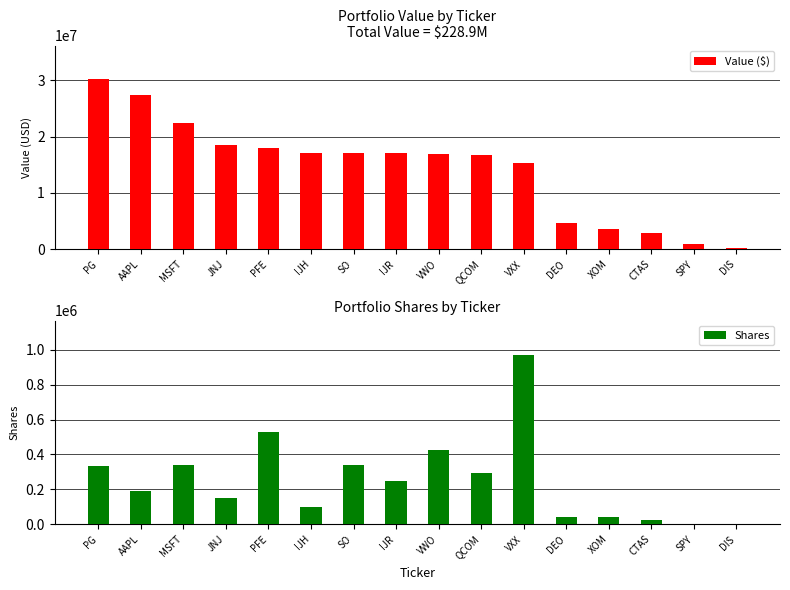

What position from the left is CTAS?

14